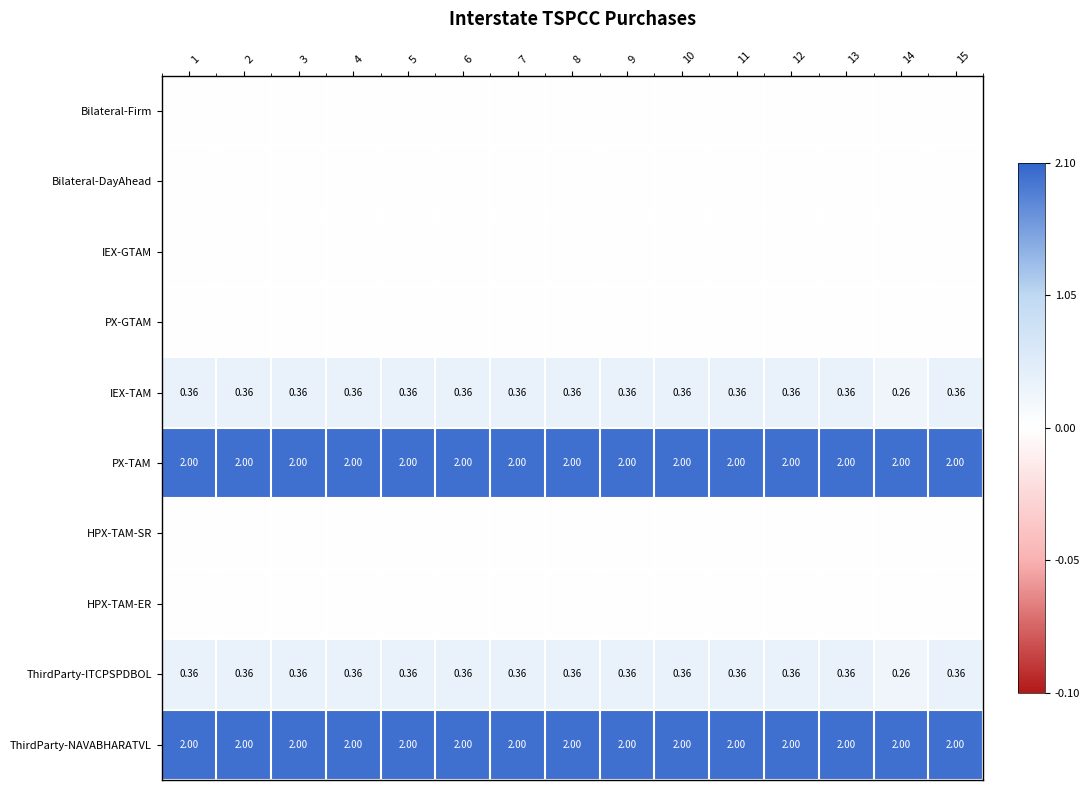

Is the value of HPX-TAM-ER at 9 greater than the value of PX-TAM at 3?

No